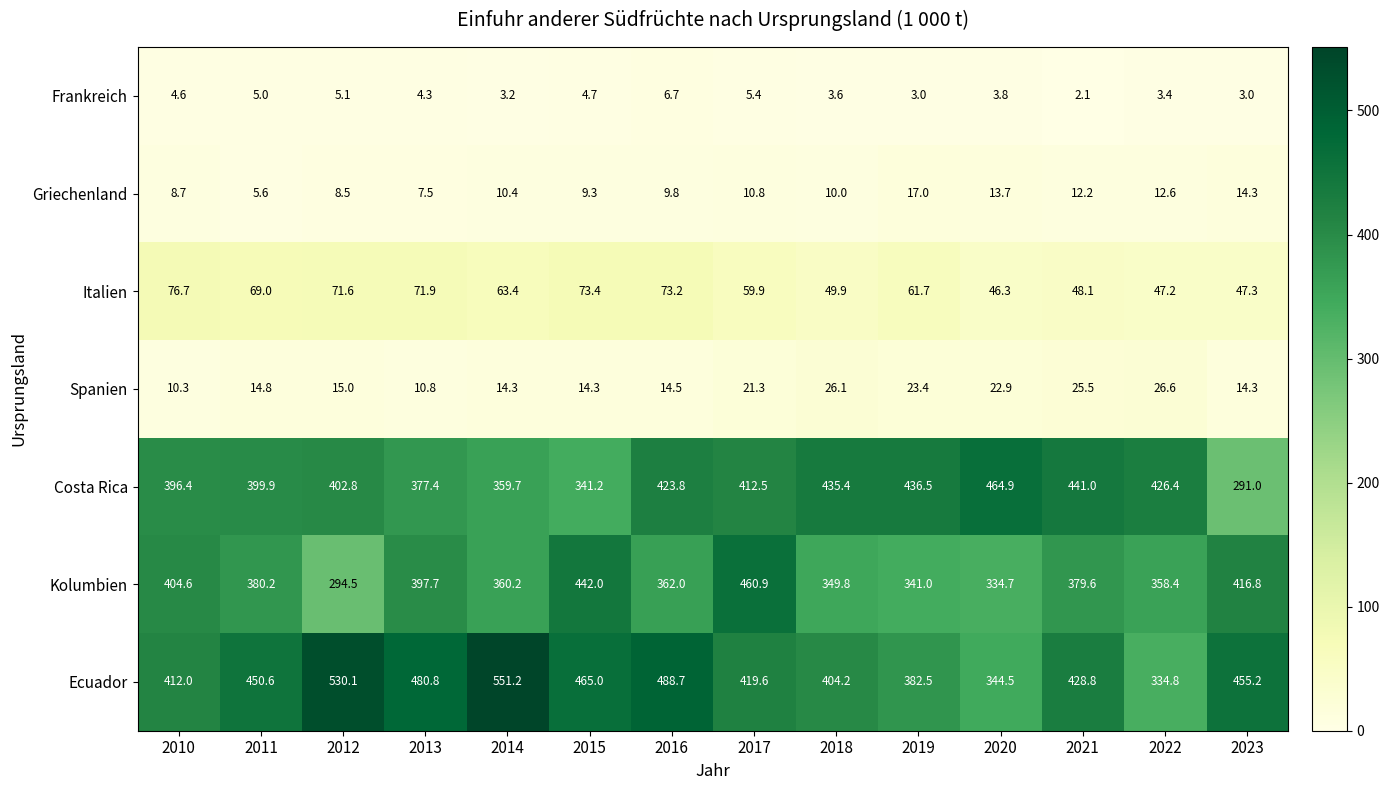

At which label is Spanien closest to 18?

2012